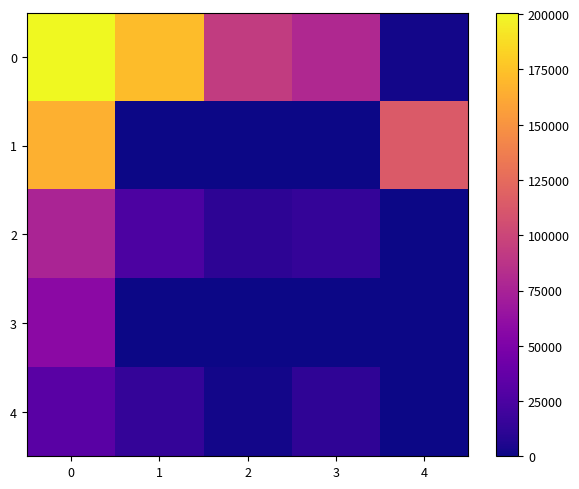

What is the spread (max minus min) of values at 4?

114429